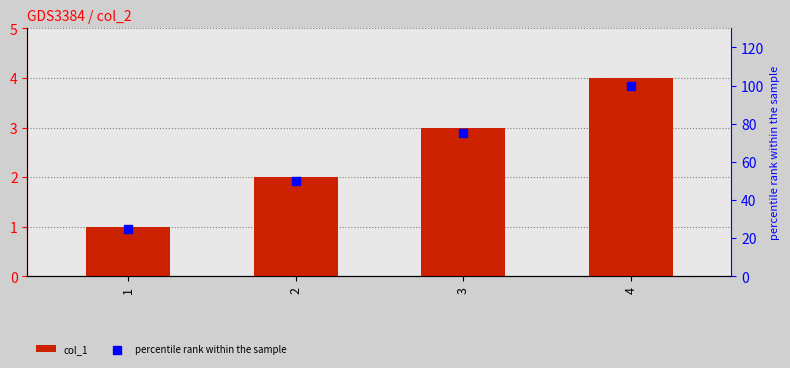

Which series has the largest total across all categories?

percentile rank within the sample